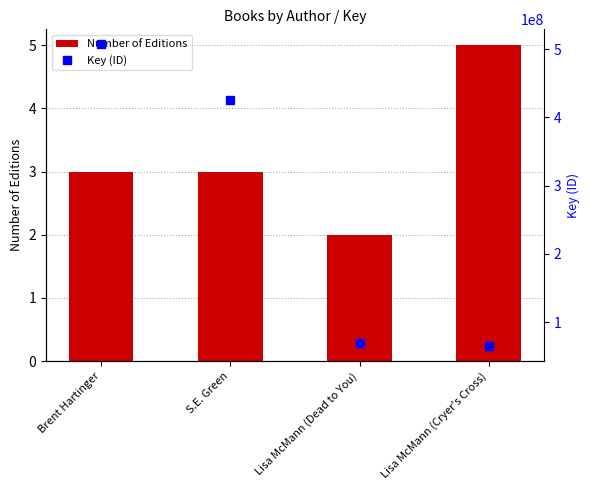

How many distinct data groups are displayed?

2